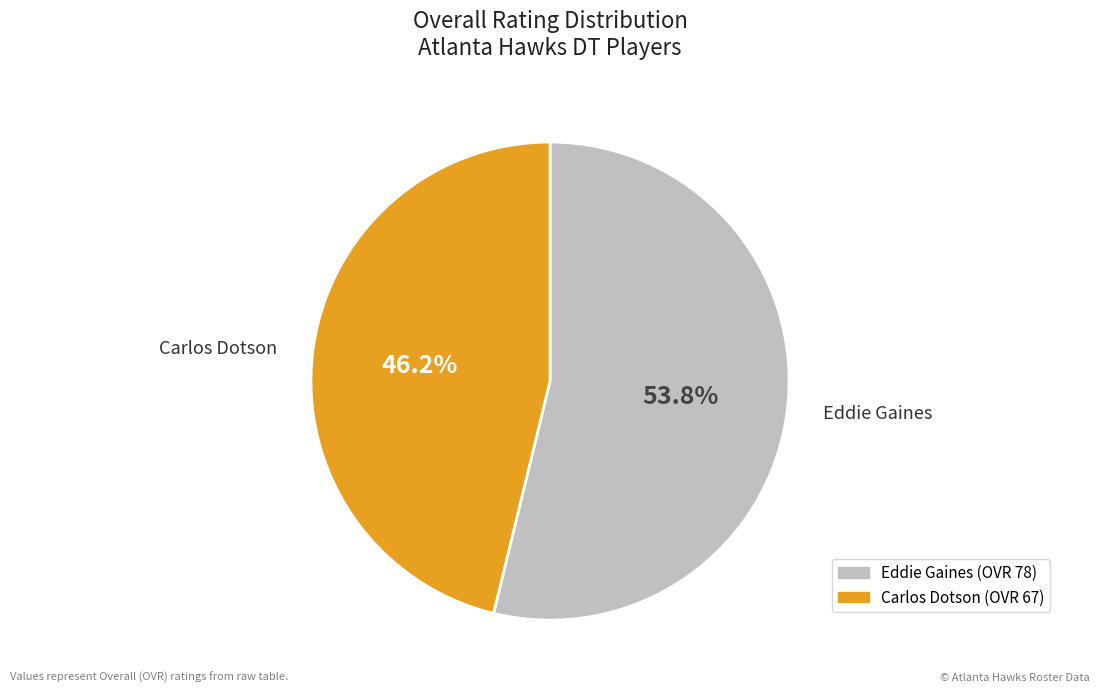

True or false: Carlos accounts for 46% of the total.

True